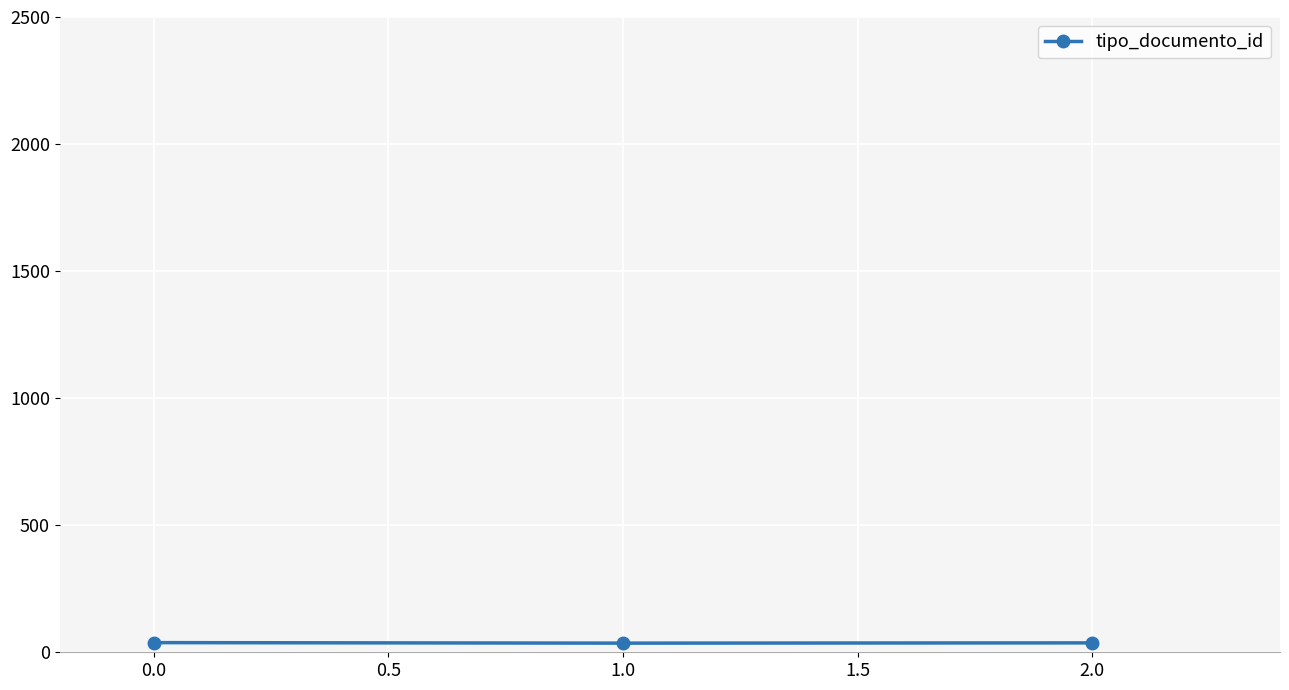

What is the smallest value displayed?

36